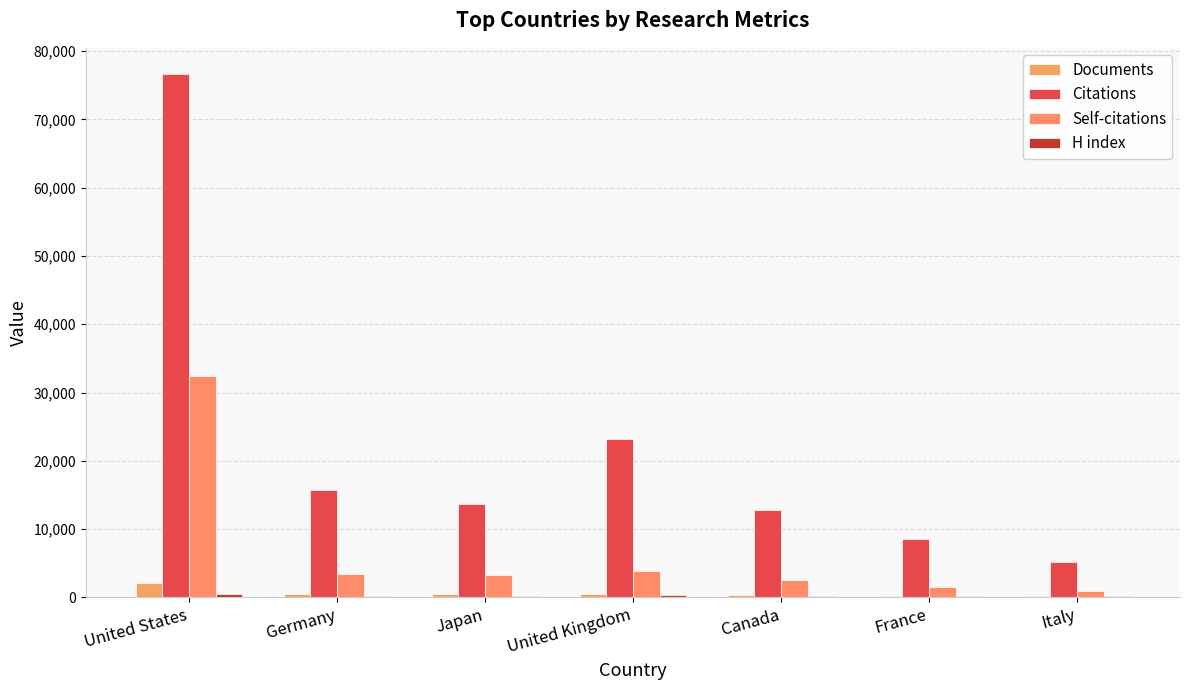

The value of H index at Italy is 381. True or false?

False